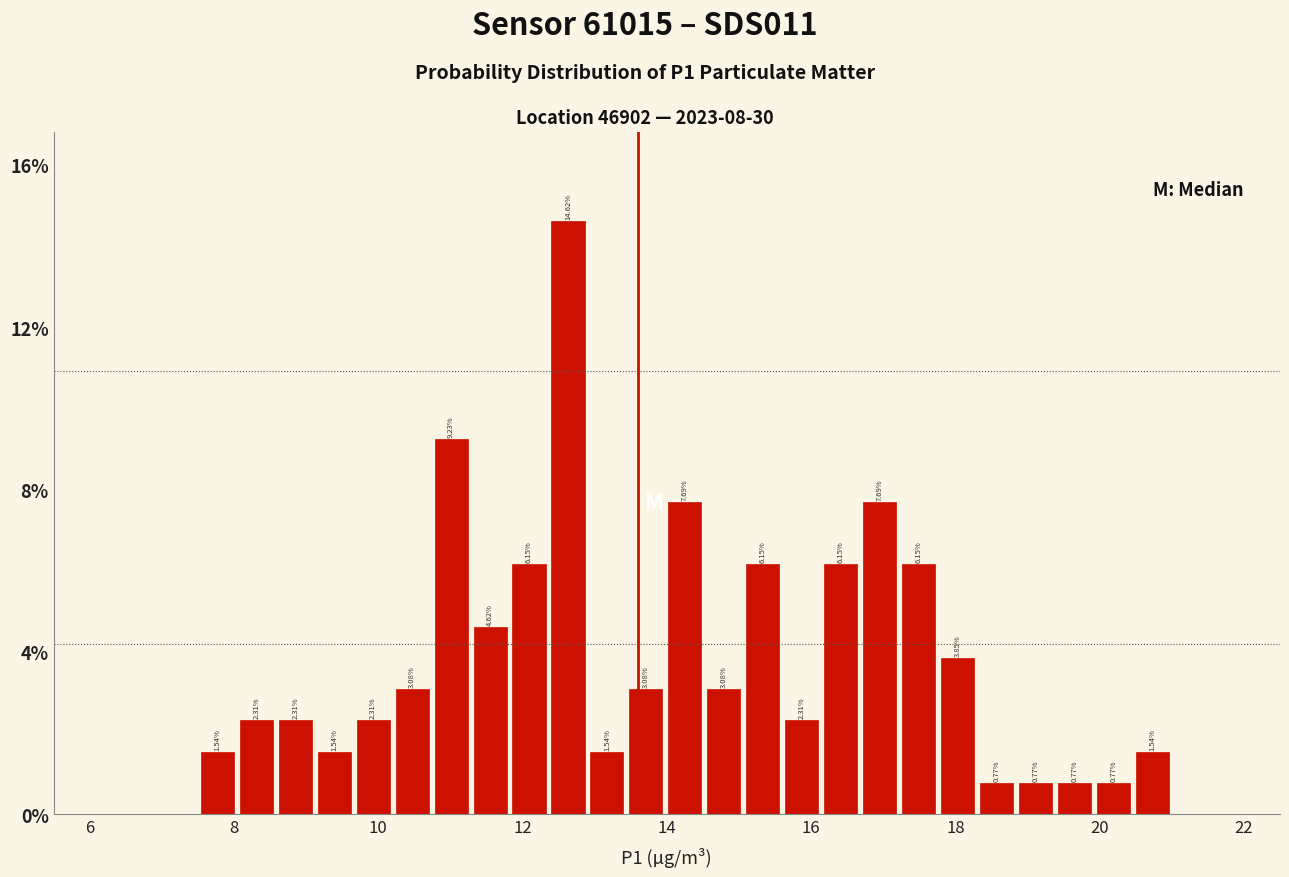

Read against the x-axis, roughly where is the centre of the tallest bar?

12.6